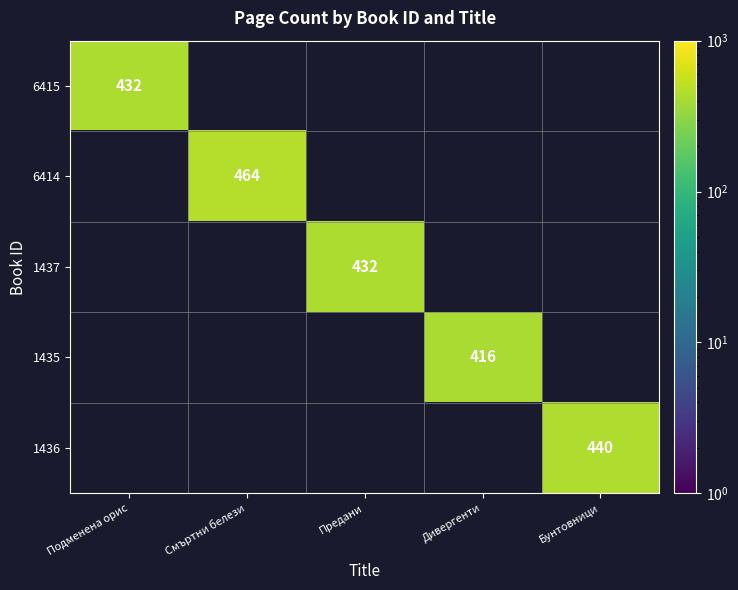

The value of 1436 at Бунтовници is 440. True or false?

True